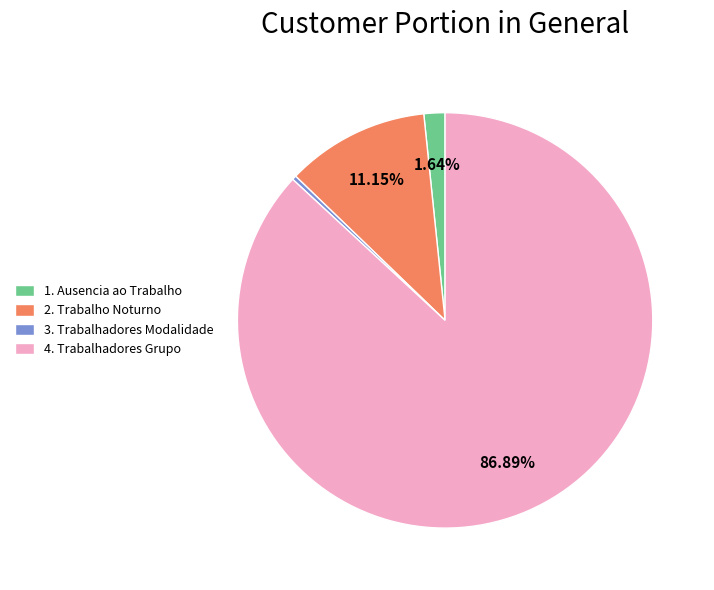

Do 4. Trabalhadores Grupo and 3. Trabalhadores Modalidade together represent more than half of the pie?

Yes